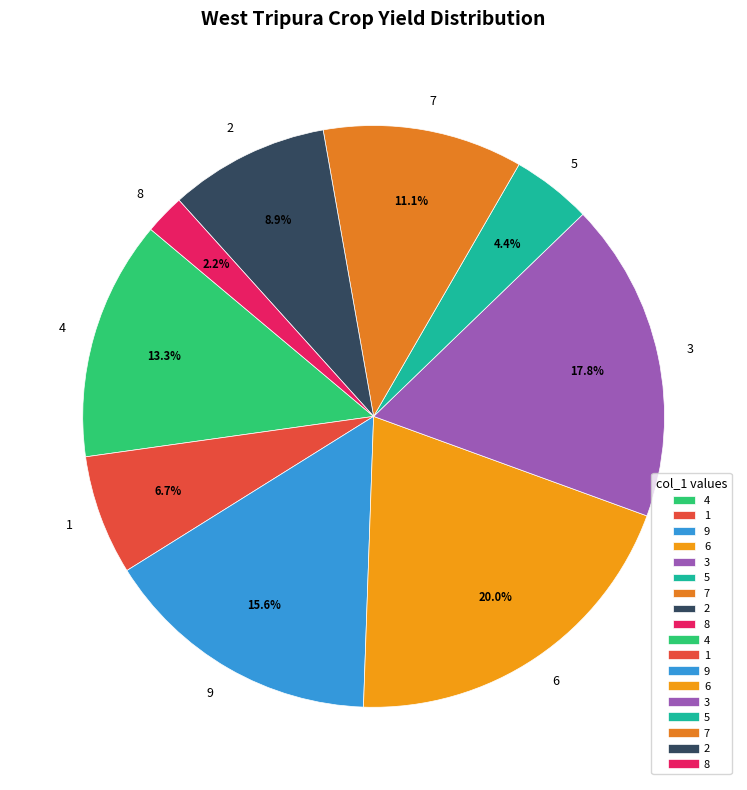

What is the ratio of the value at 8 to the value at 1?

0.3